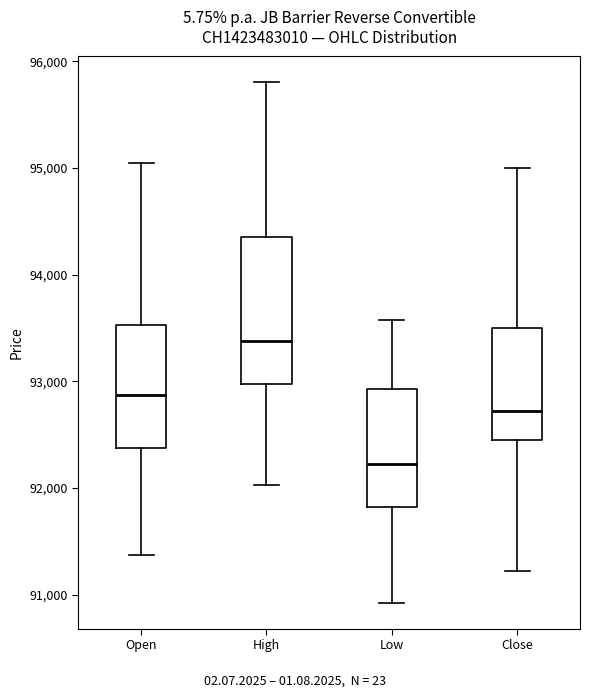

Reading left to right, read every box against the y-axis: the position of its median line, the range the box covers, and the ends of its whiskers. The values are not printed on the chart, so give them approximately, as read against the axis.

Open: median 92900, box 92400 to 93500, whiskers 91400 to 95100
High: median 93400, box 93000 to 94400, whiskers 92000 to 95800
Low: median 92200, box 91800 to 92900, whiskers 90900 to 93600
Close: median 92700, box 92500 to 93500, whiskers 91200 to 95000